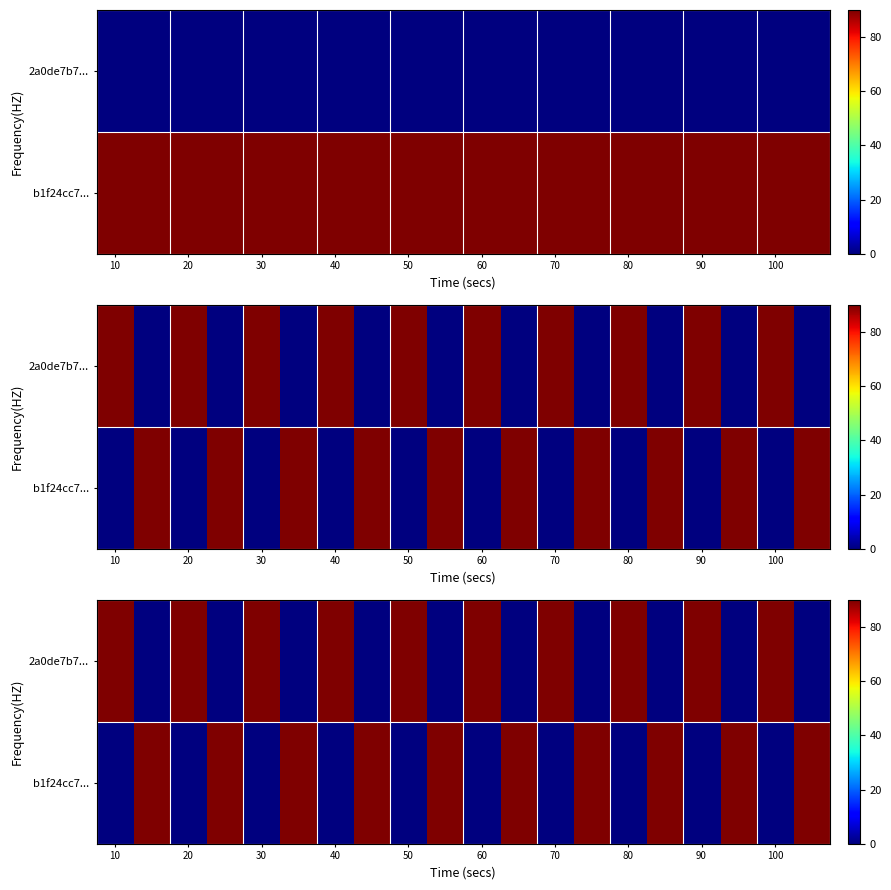

How many categories are shown in the chart?

20